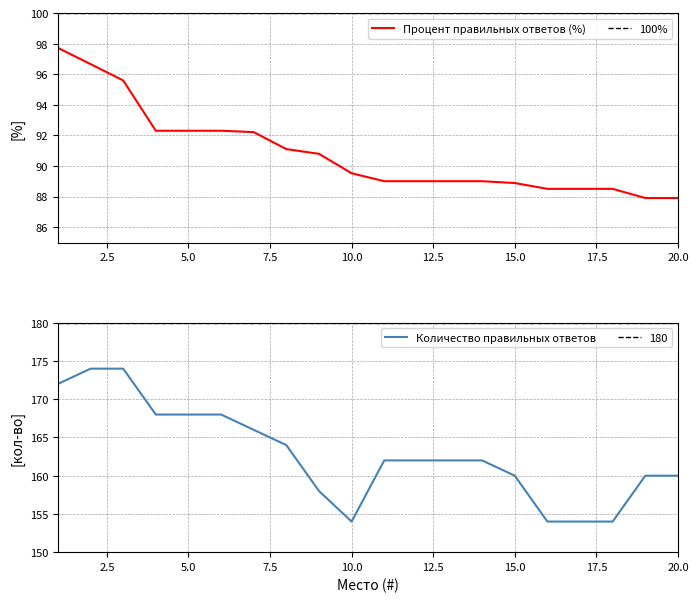

List the series in order of their overall mean, highest first.

Количество правильных ответов, Процент правильных ответов (%)